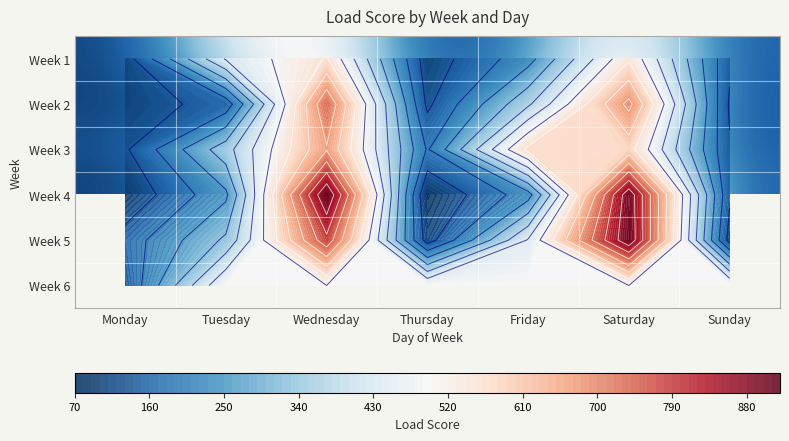

What is the sum of the Week 5 values at Thursday and Wednesday?

886.0